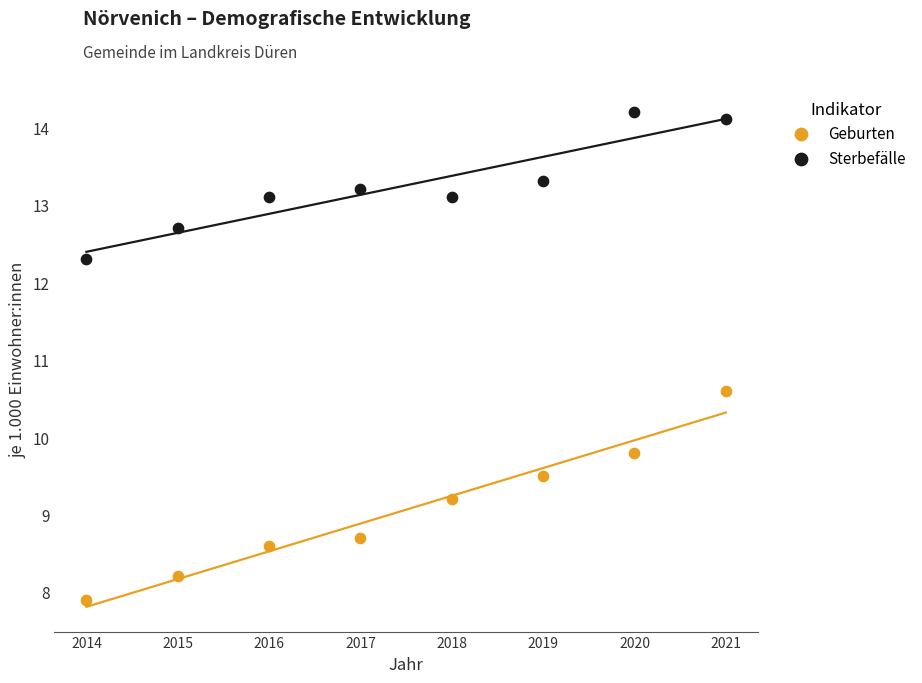

Which series has the widest spread of Y values?

Geburten